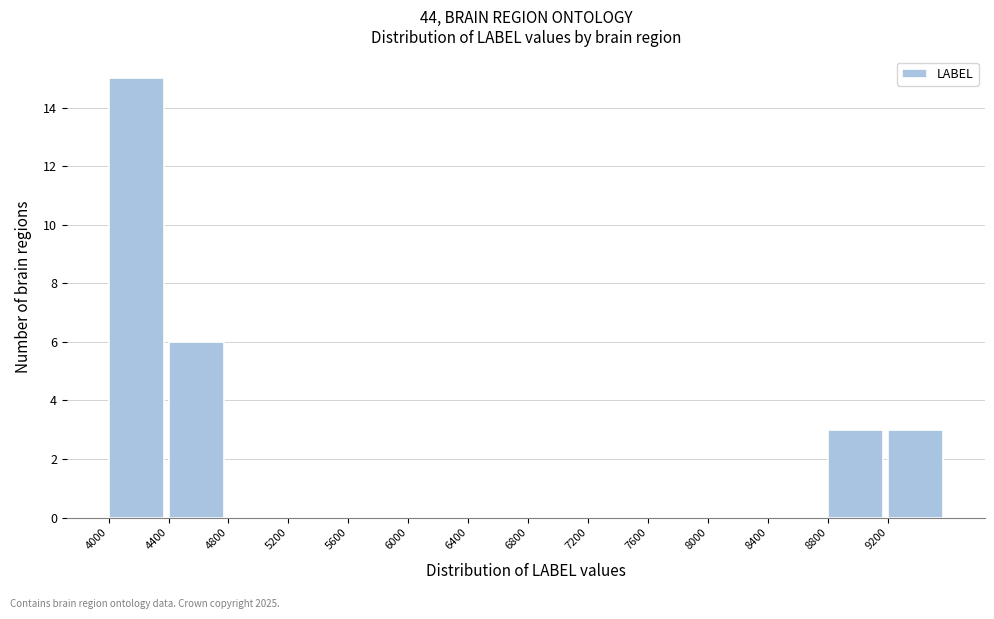

What is the height of the bar covering 4400 to 4800 on the x-axis? The values are not printed on the chart, so give them approximately, as read against the axis.

6